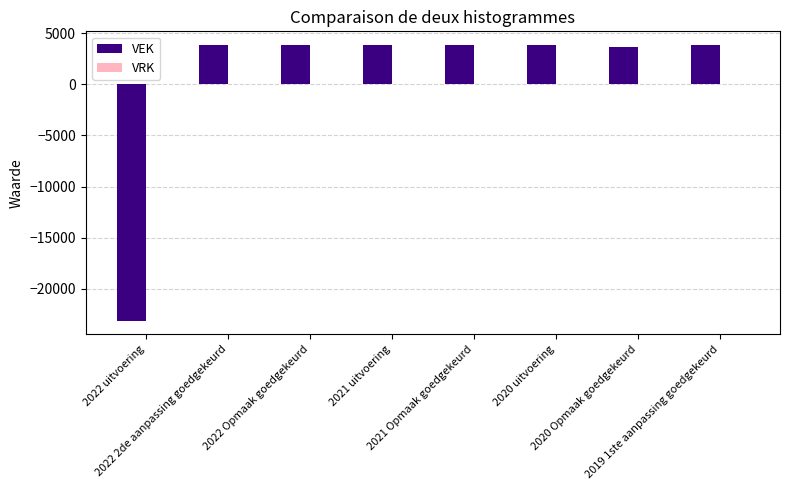

What position from the left is 2022 Opmaak goedgekeurd?

3